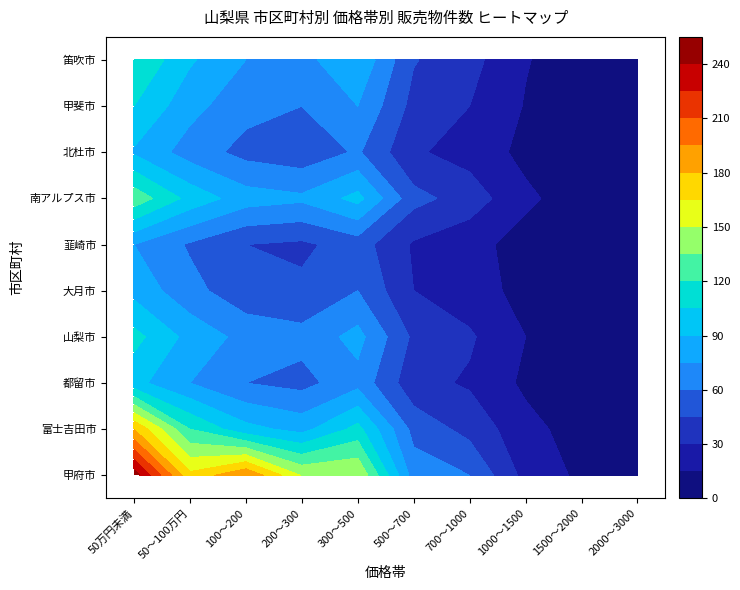

Which series has the largest range (max minus min)?

甲府市